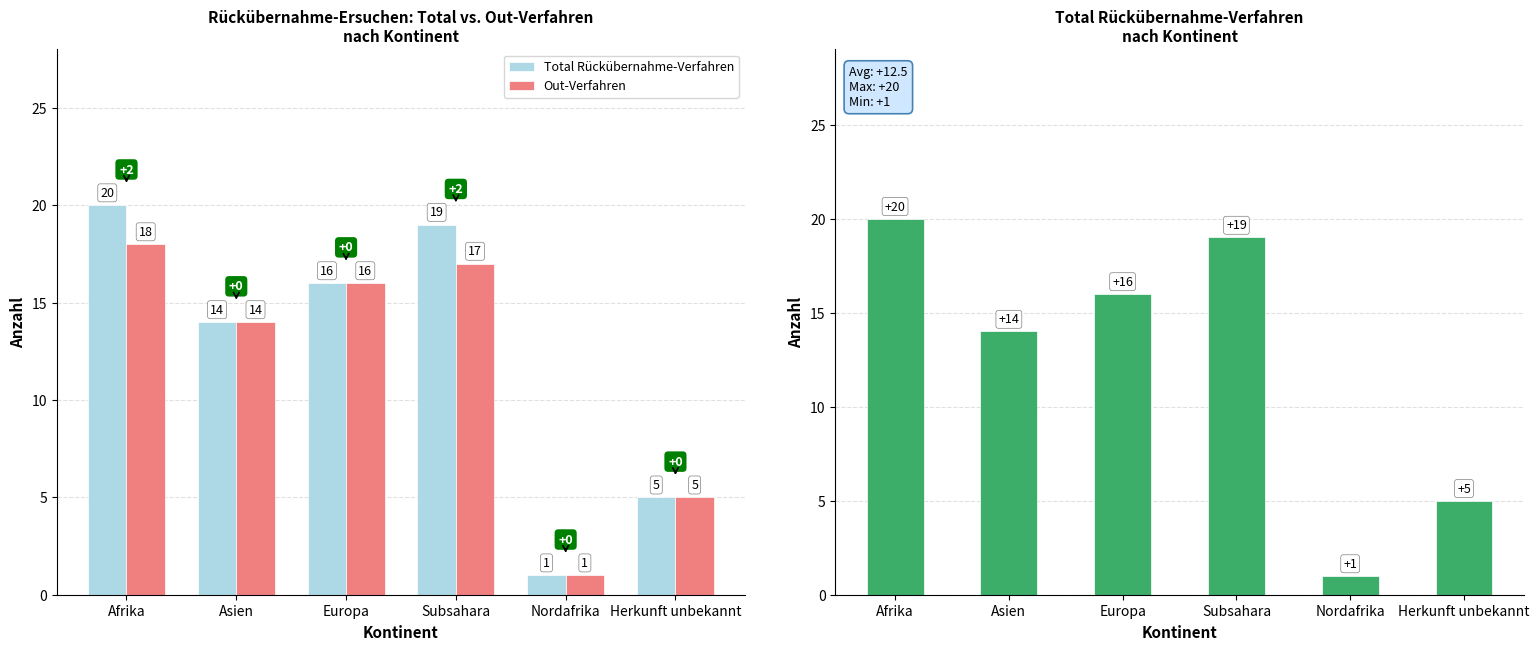

Is the value of Total Rückübernahme-Verfahren at Asien greater than the value of Out-Verfahren at Herkunft unbekannt?

Yes